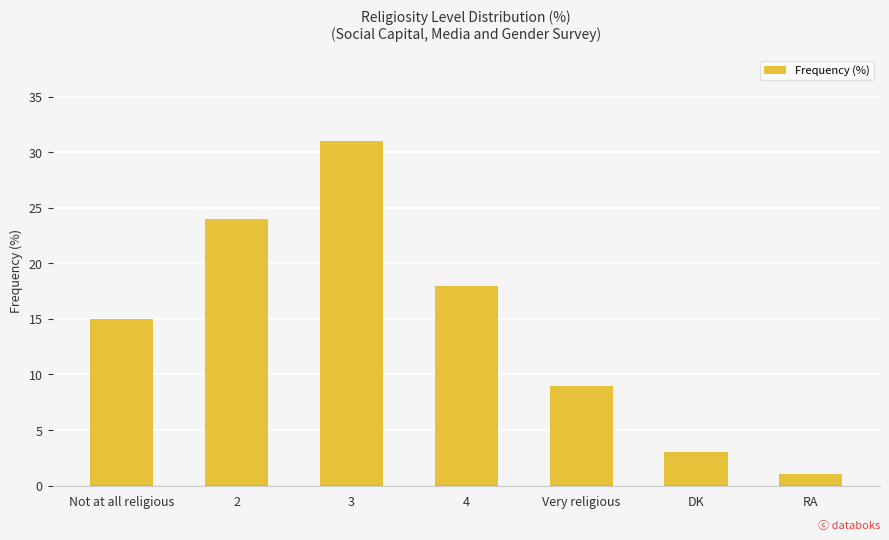

Reading left to right, transcribe all the data shown in this chart.

Not at all religious=15	2=24	3=31	4=18	Very religious=9	DK=3	RA=1